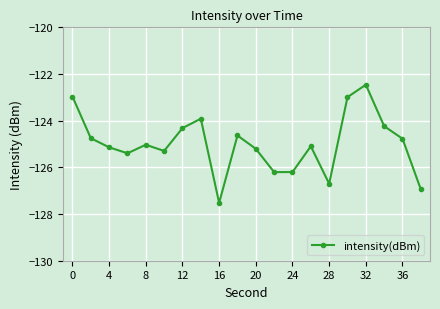

How many lines are shown in the chart?

1